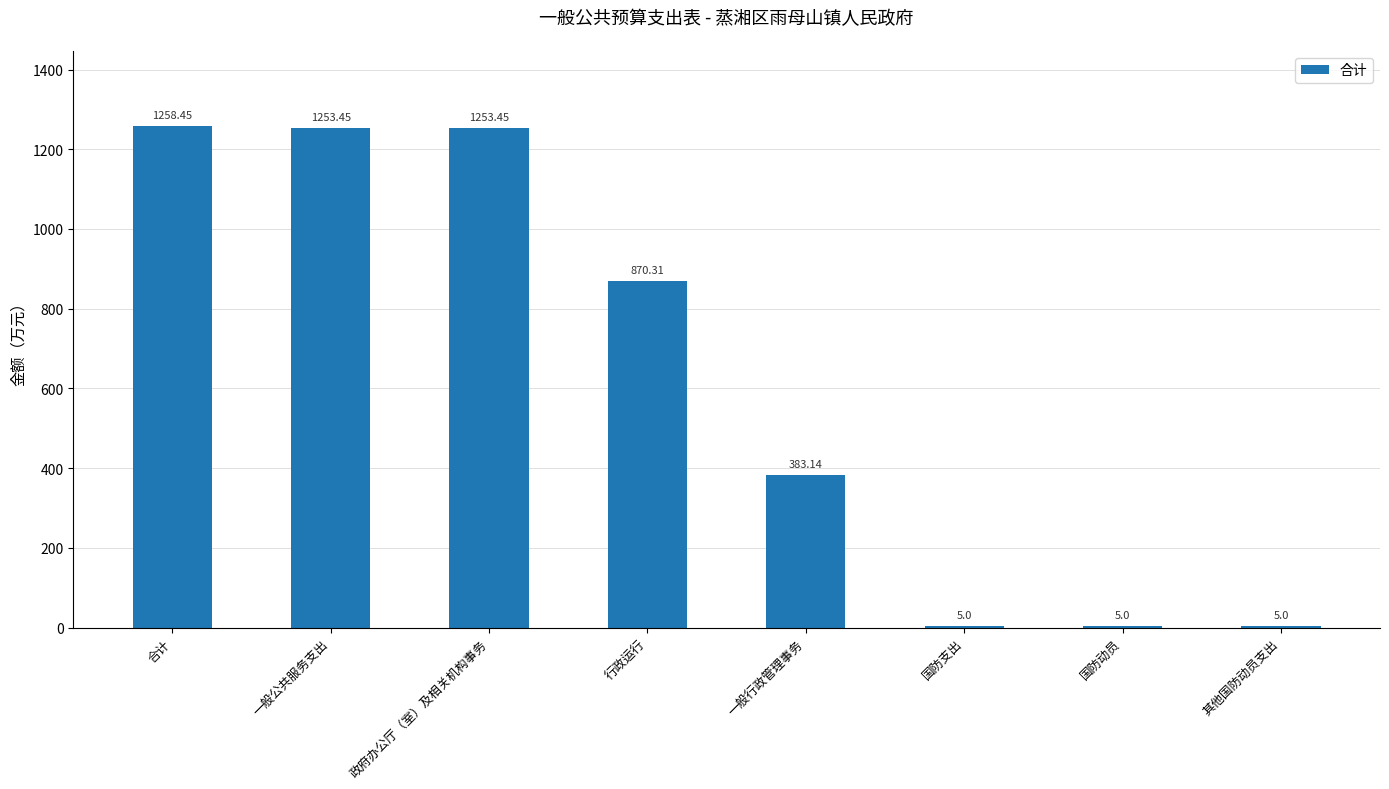

Where does the data first go above 870?

合计